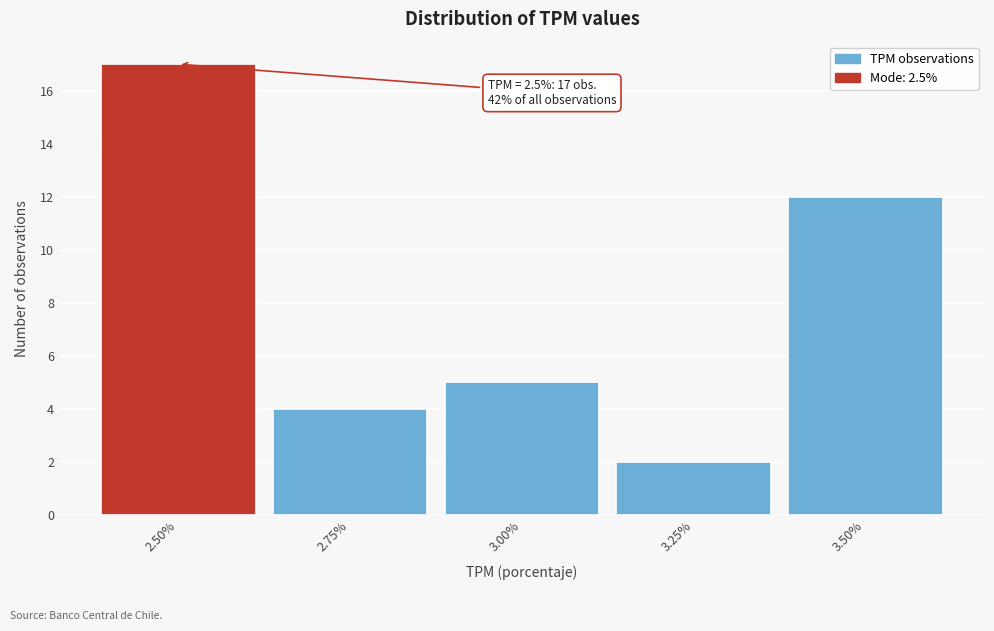

Reading left to right, list all the values displayed in this chart.

2.50%=17	2.75%=4	3.00%=5	3.25%=2	3.50%=12